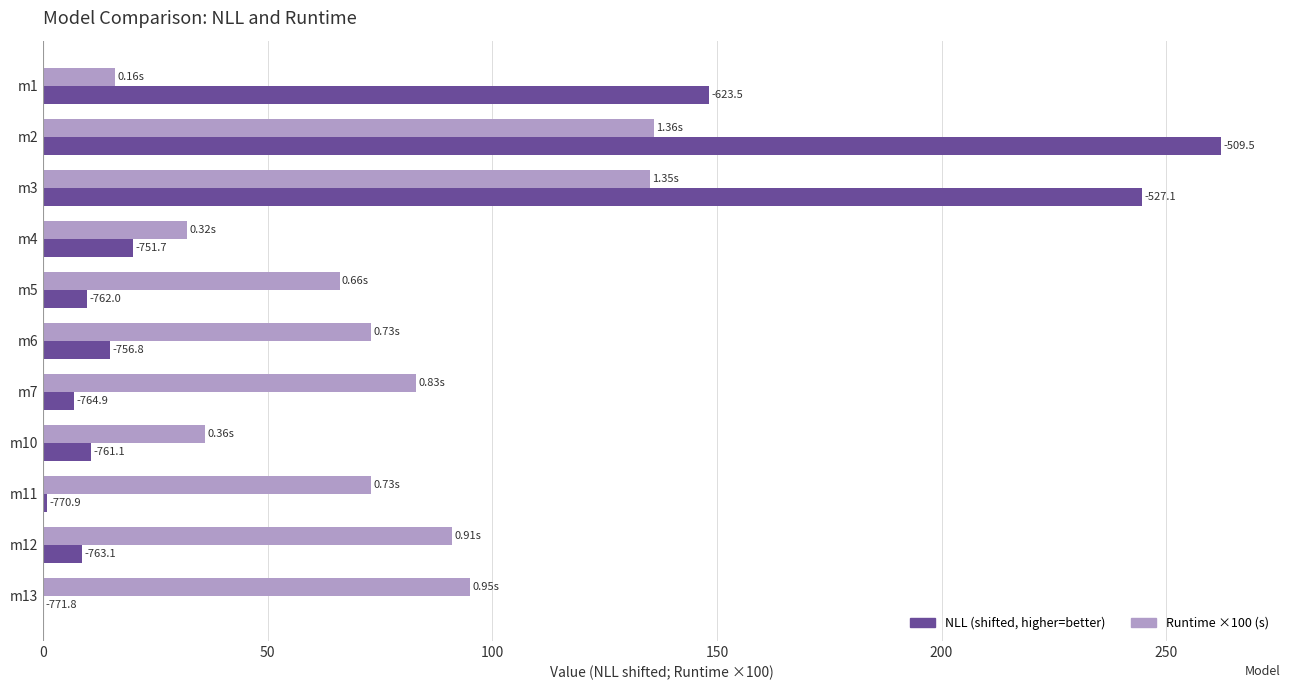

What are all the series names shown in the legend?

NLL (shifted, higher=better), Runtime ×100 (s)